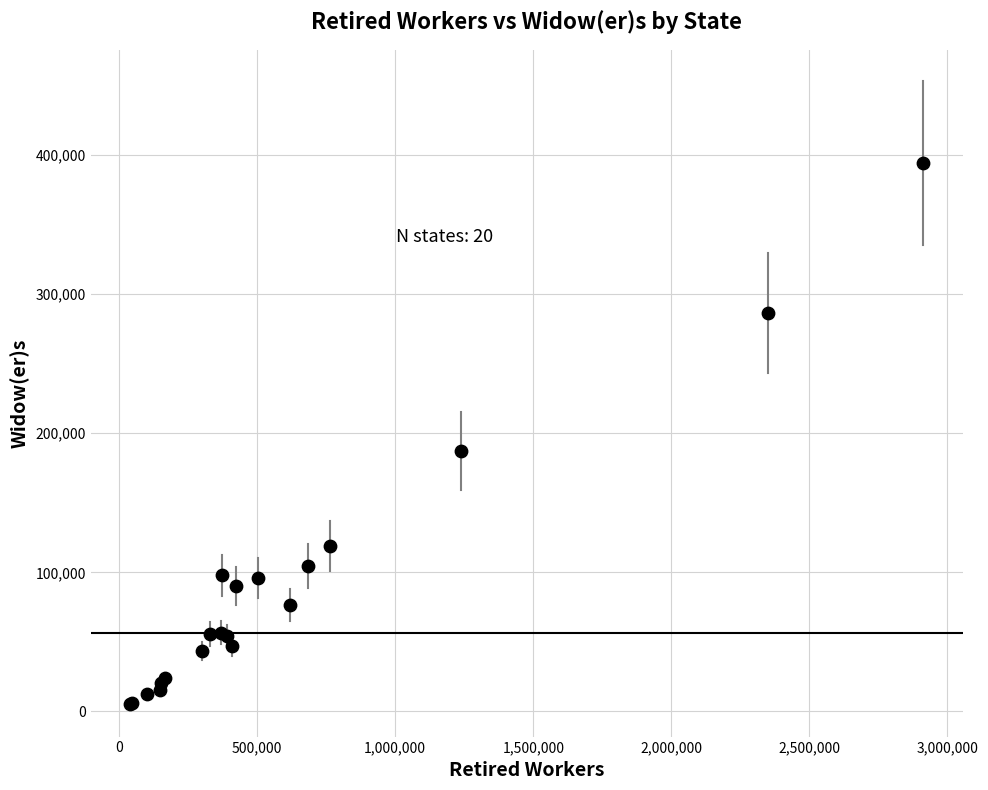

What Y value in the scatter plot is closest to 199634?

187450